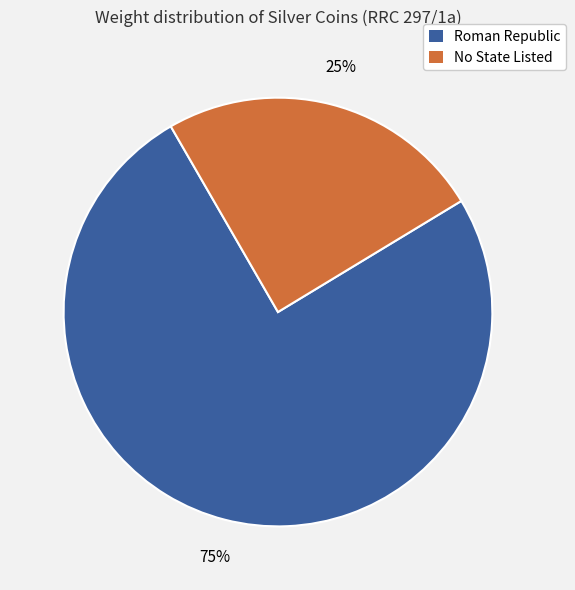

Which slice represents more than half of the pie?

Roman Republic